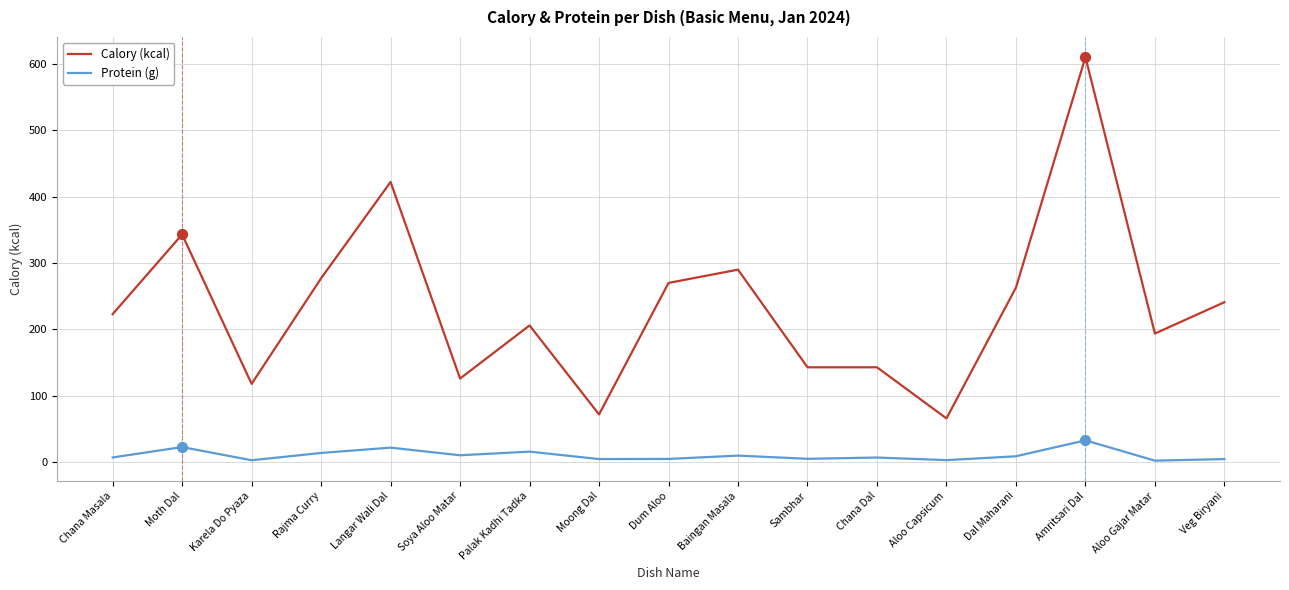

What are all the series names shown in the legend?

Calory (kcal), Protein (g)